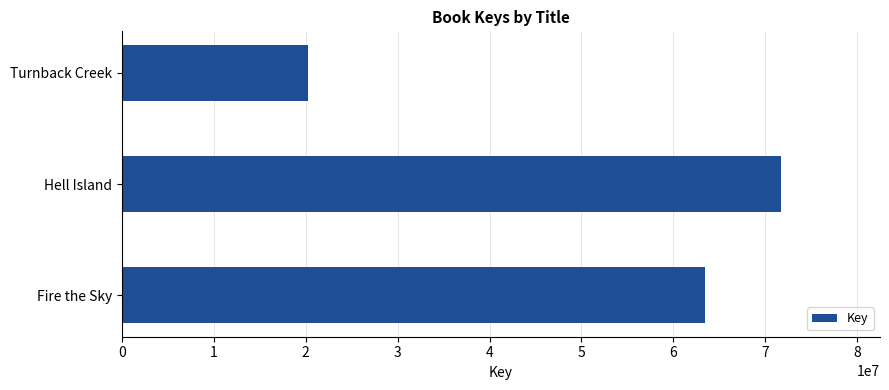

Are the bars horizontal?

Yes